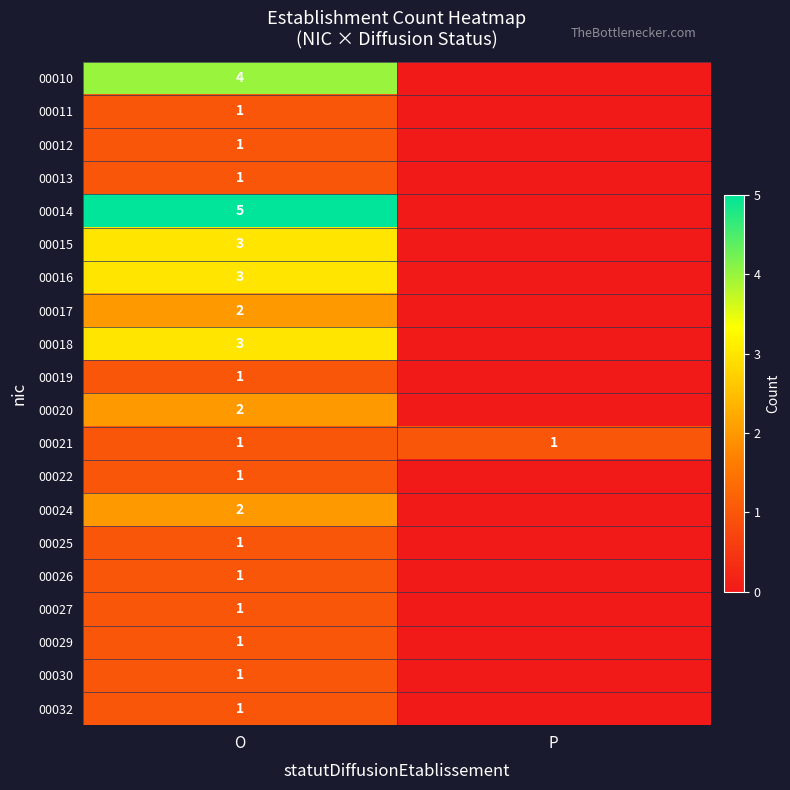

The 00013 series shows 2 at O. True or false?

False